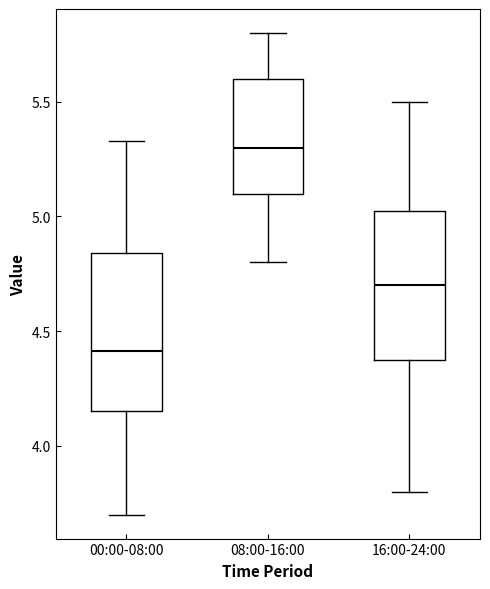

Which box's median line is the lowest?

00:00-08:00